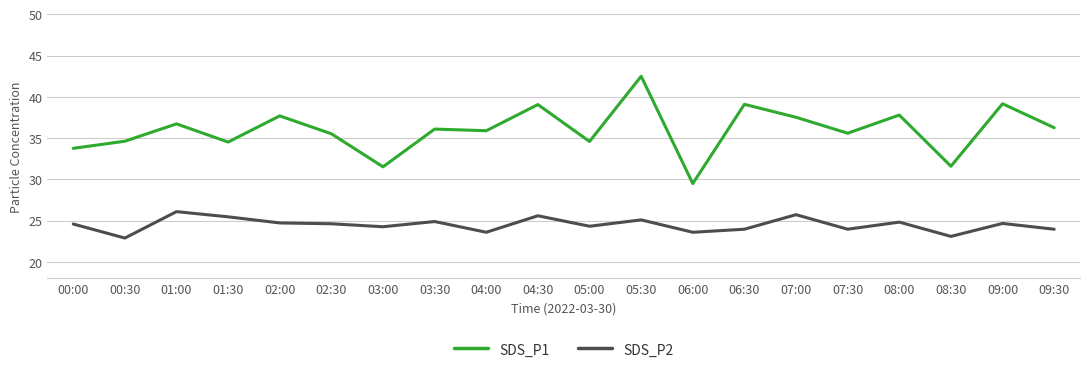

What position from the right is 07:00?

6